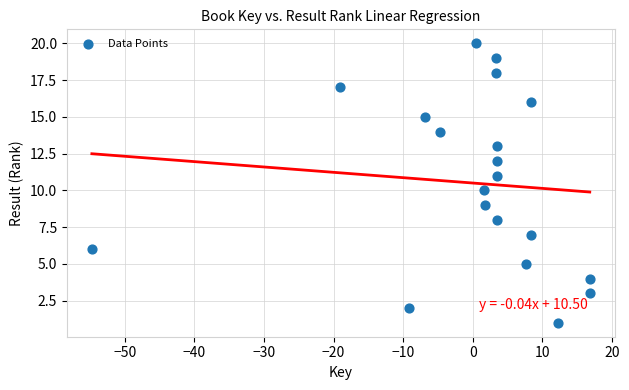

What is the range of Y values (max minus min)?

19